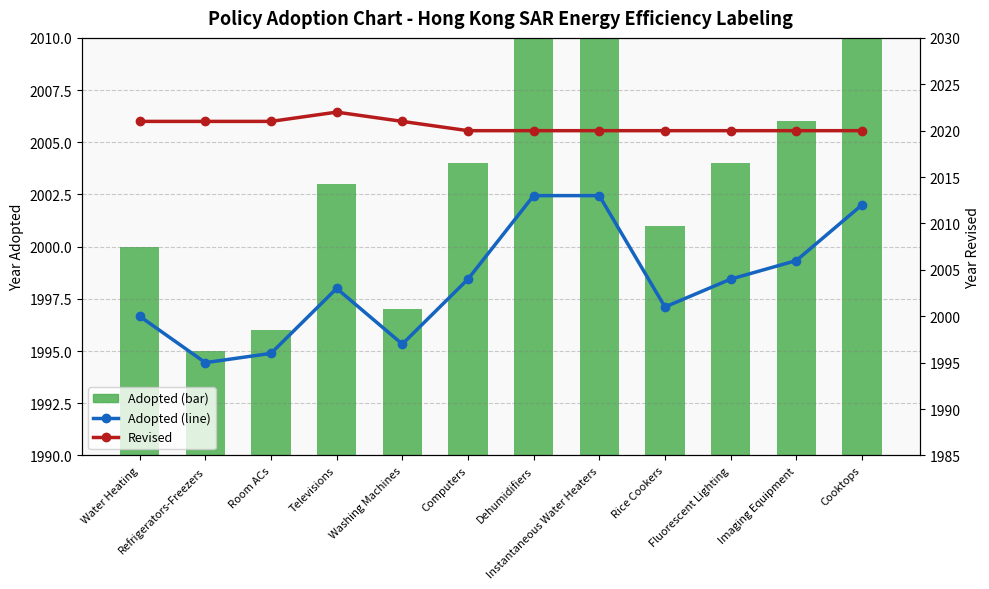

Where does the Adopted series first go above 2004?

Dehumidifiers